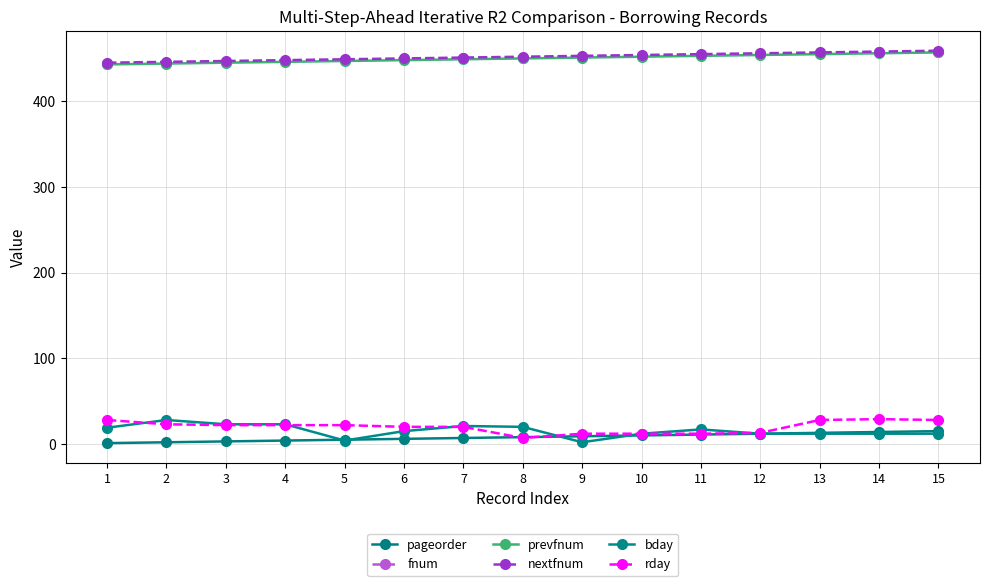

True or false: prevfnum and pageorder cross at least once.

False